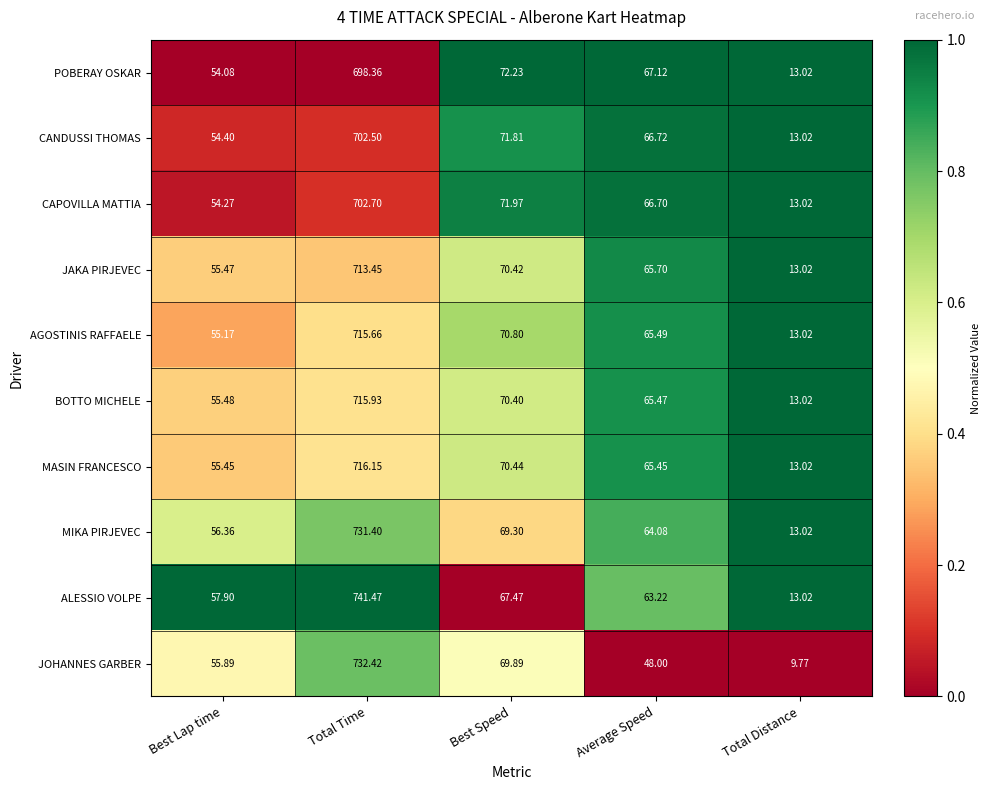

Where is MIKA PIRJEVEC nearest to the value 372?

Best Speed